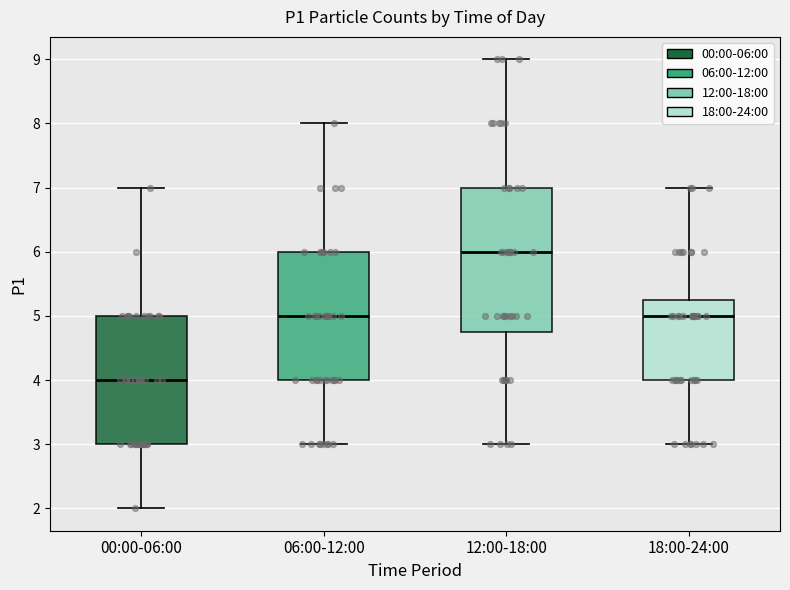

Reading left to right, transcribe this box plot: for each box, give where its median line is, the range the box spans, and where its two whiskers end, as read against the y-axis. The values are not printed on the chart, so give them approximately, as read against the axis.

00:00-06:00: median 4.0, box 3.0 to 5.0, whiskers 2.0 to 7.0
06:00-12:00: median 5.0, box 4.0 to 6.0, whiskers 3.0 to 8.0
12:00-18:00: median 6.0, box 4.8 to 7.0, whiskers 3.0 to 9.0
18:00-24:00: median 5.0, box 4.0 to 5.3, whiskers 3.0 to 7.0